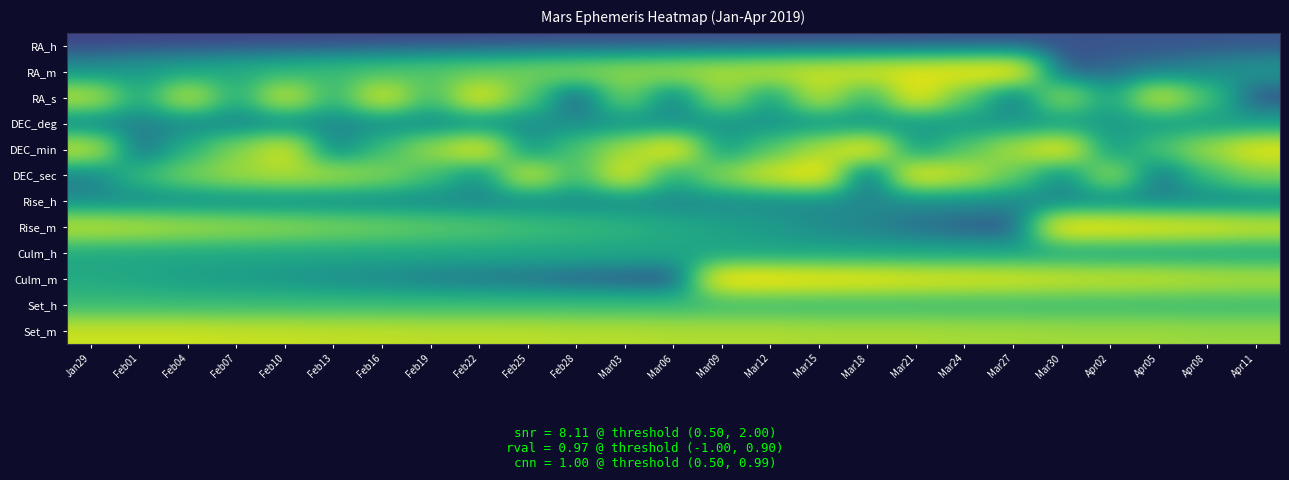

What is the difference between the highest and lowest values at Feb25?

48